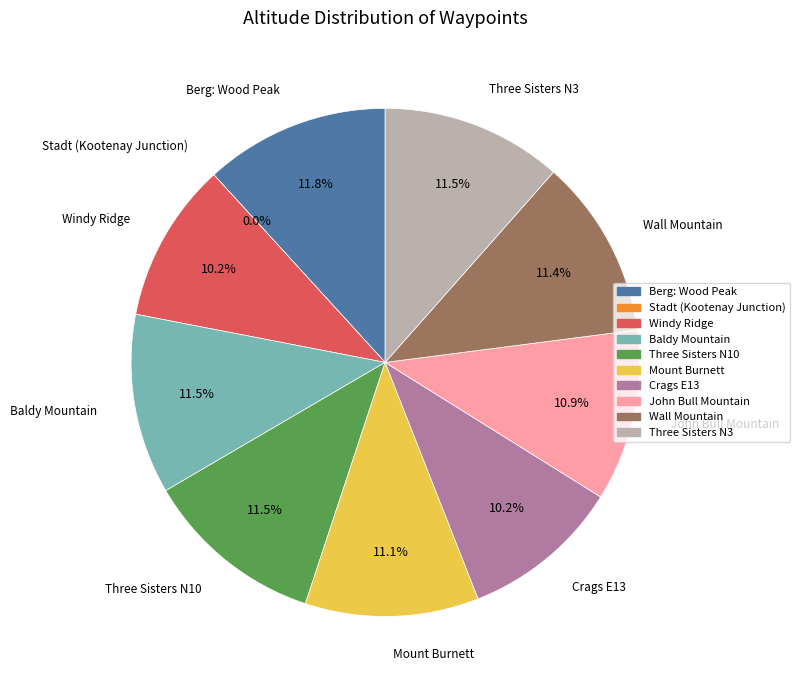

Rank the categories by value from lowest to highest.

Stadt (Kootenay Junction), Crags E13, Windy Ridge, John Bull Mountain, Mount Burnett, Wall Mountain, Baldy Mountain, Three Sisters N10, Three Sisters N3, Berg: Wood Peak